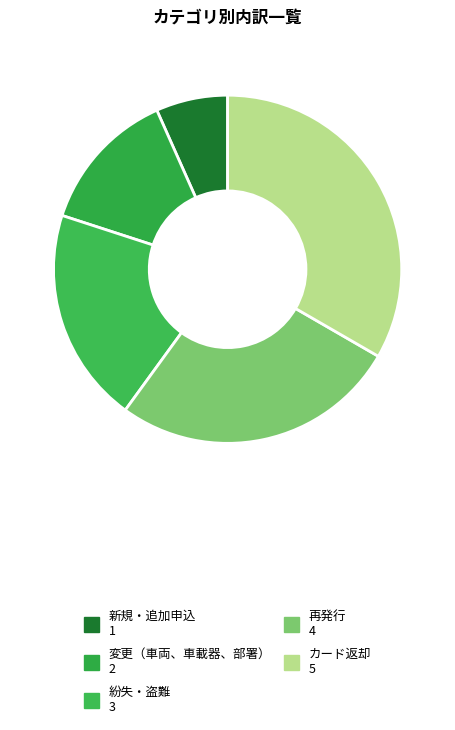

True or false: 新規・追加申込 accounts for 7% of the total.

True